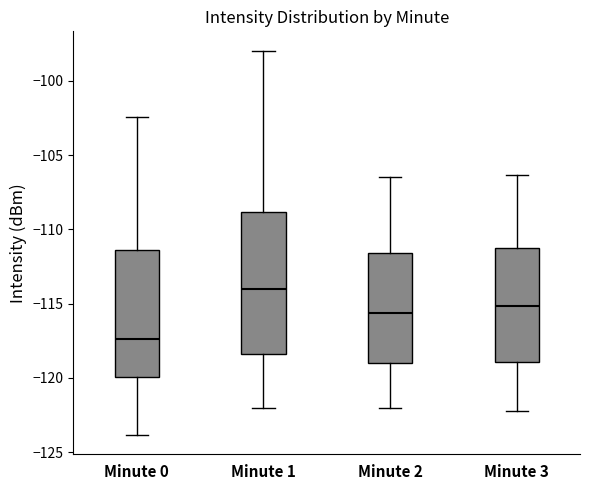

Where is the lower edge of the box for Minute 0 on the y-axis? The values are not printed on the chart, so give them approximately, as read against the axis.

-120.0